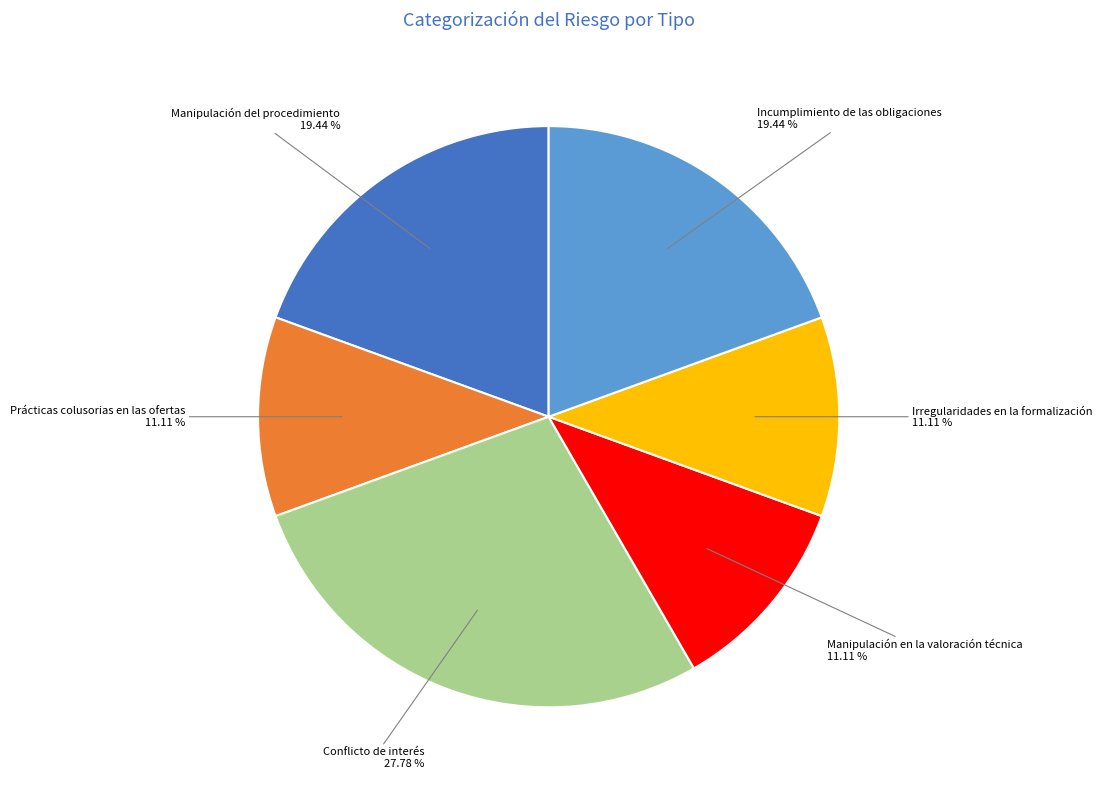

Which category has the biggest portion of the pie?

Conflicto de interés